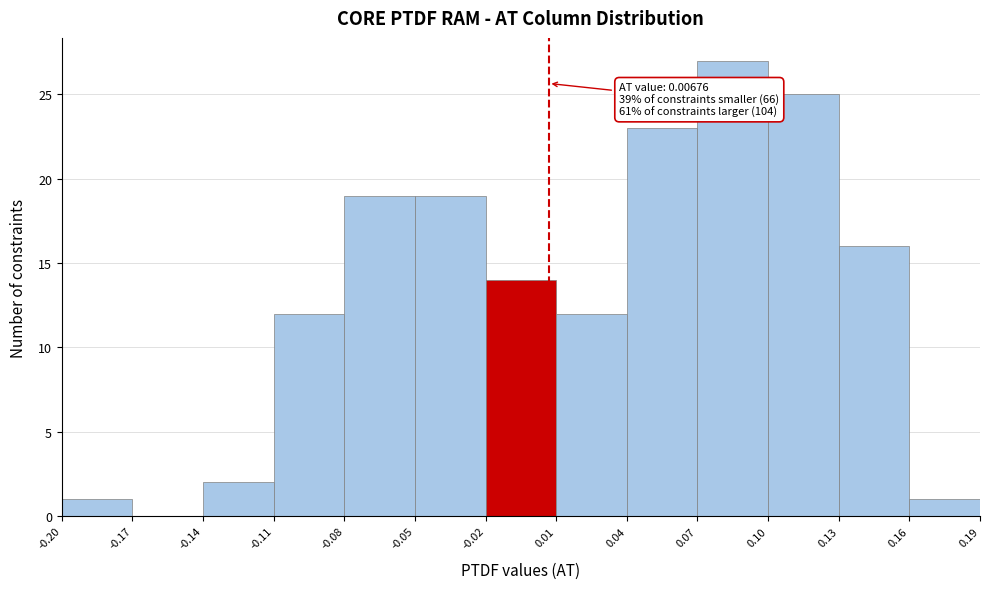

Which range on the x-axis has the tallest bar?

0.07 to 0.10